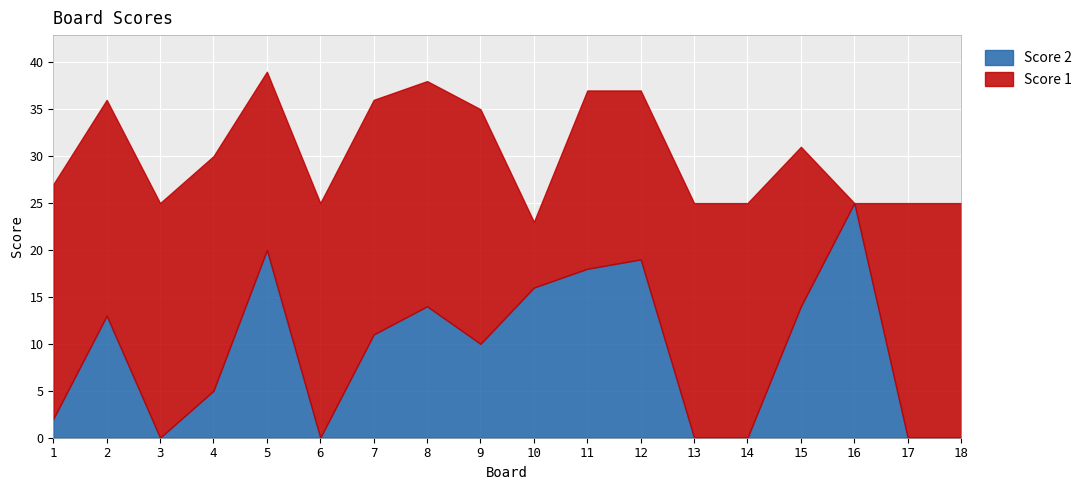

Between which two adjacent categories do Score 2 and Score 1 first intersect?

4 and 5